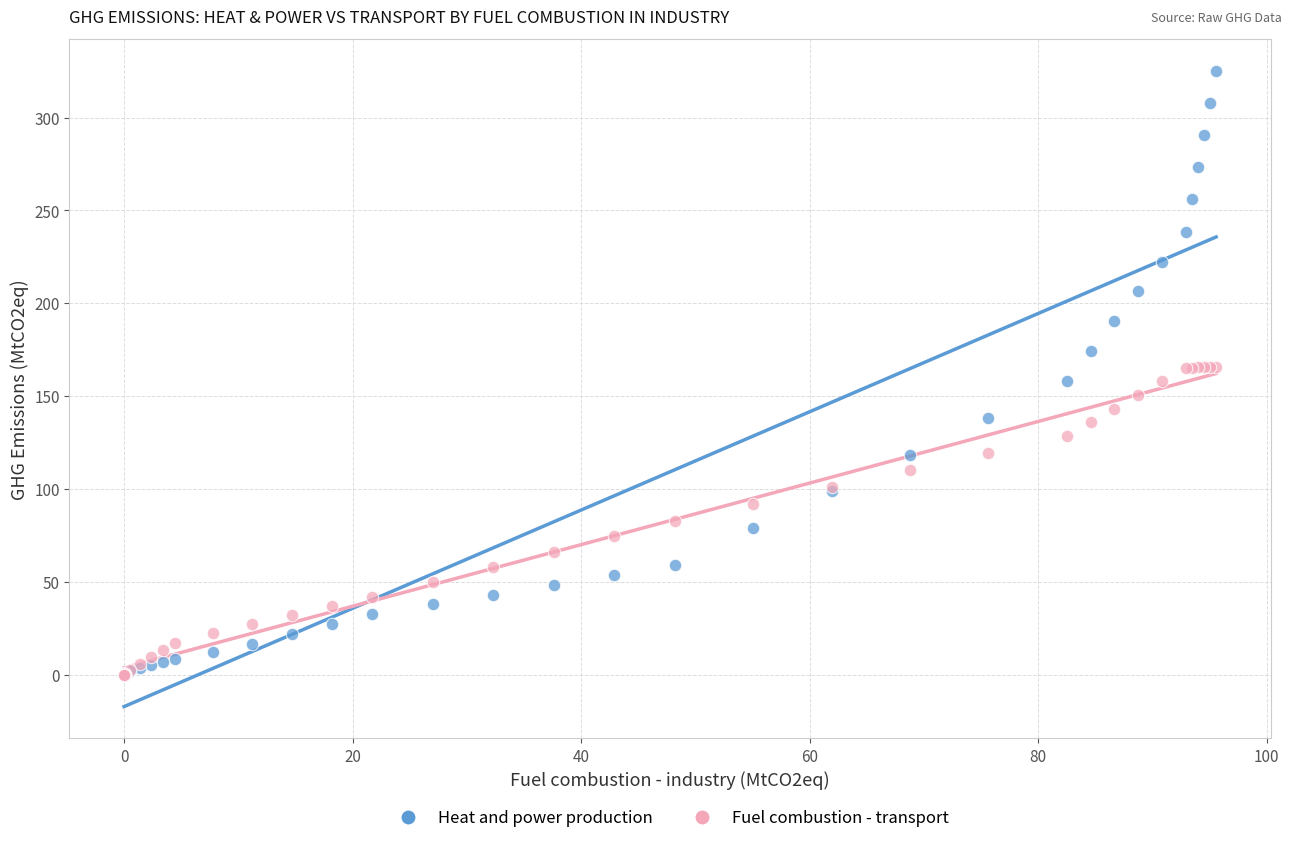

Which series reaches the maximum Y coordinate?

Heat and power production